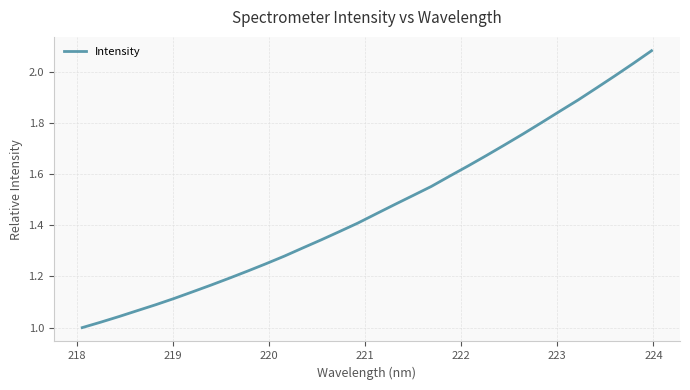

Is this an area chart (filled region under the line)?

No